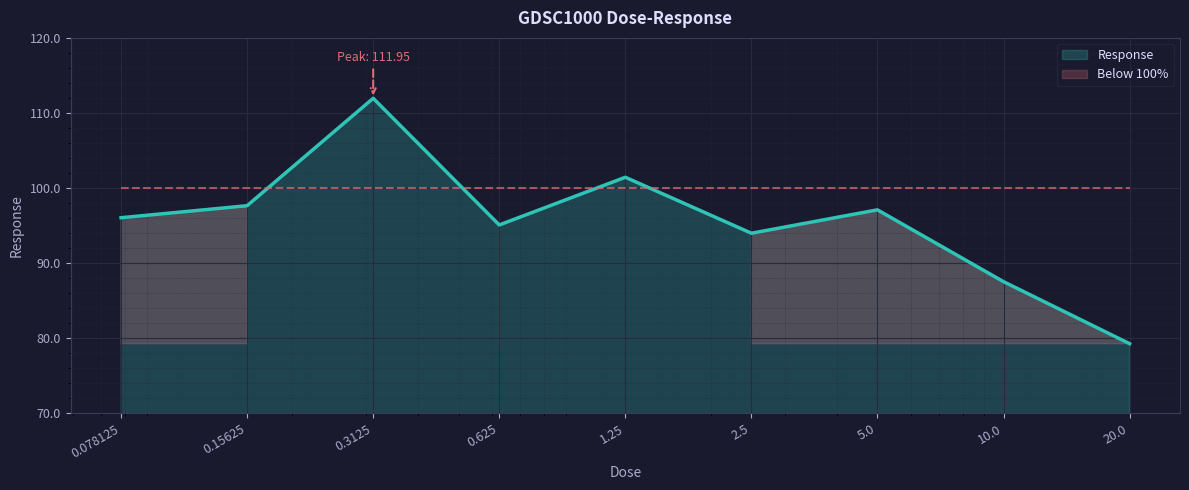

Where is the first local maximum?

0.3125